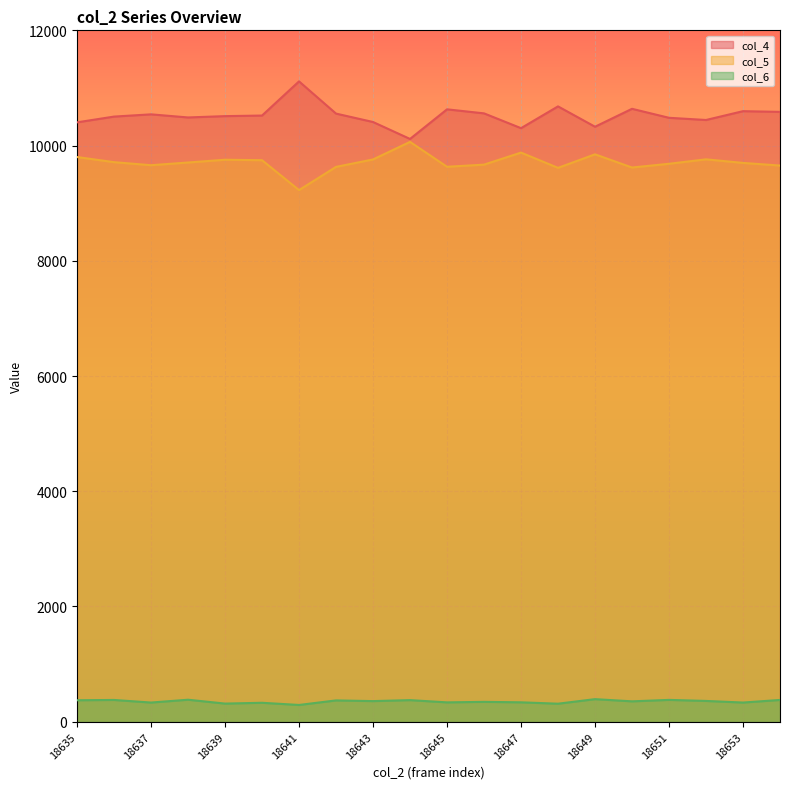

The col_5 series shows 9632 at 18645. True or false?

True